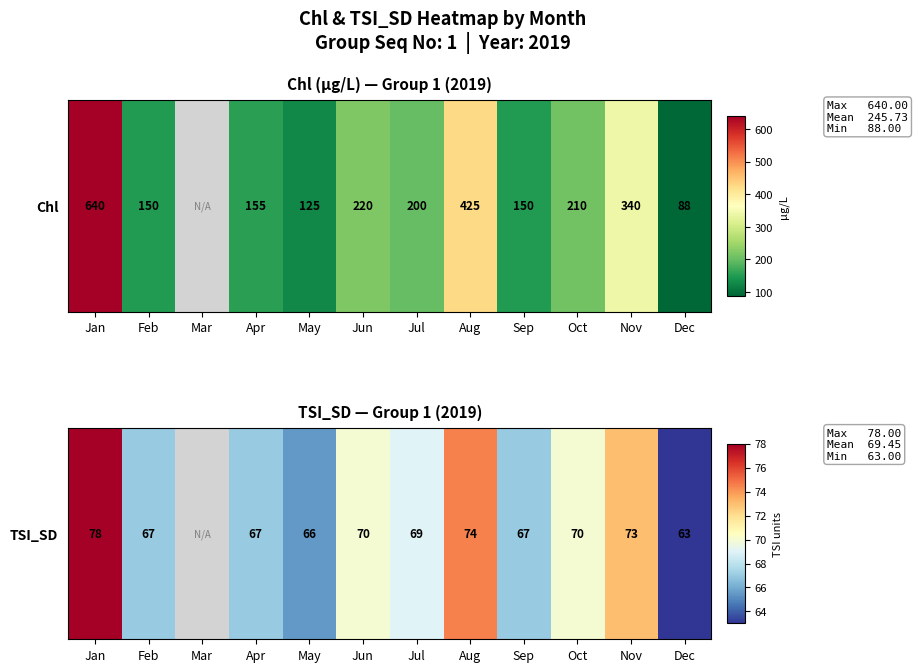

At which label is the value closest to 70?

Jun